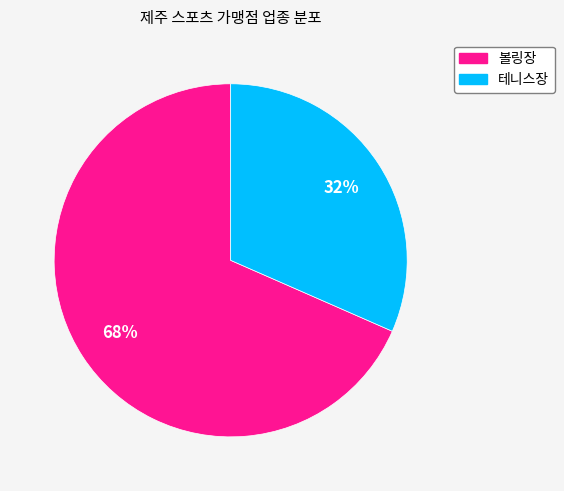

Does 볼링장 account for over 50% of the chart?

Yes